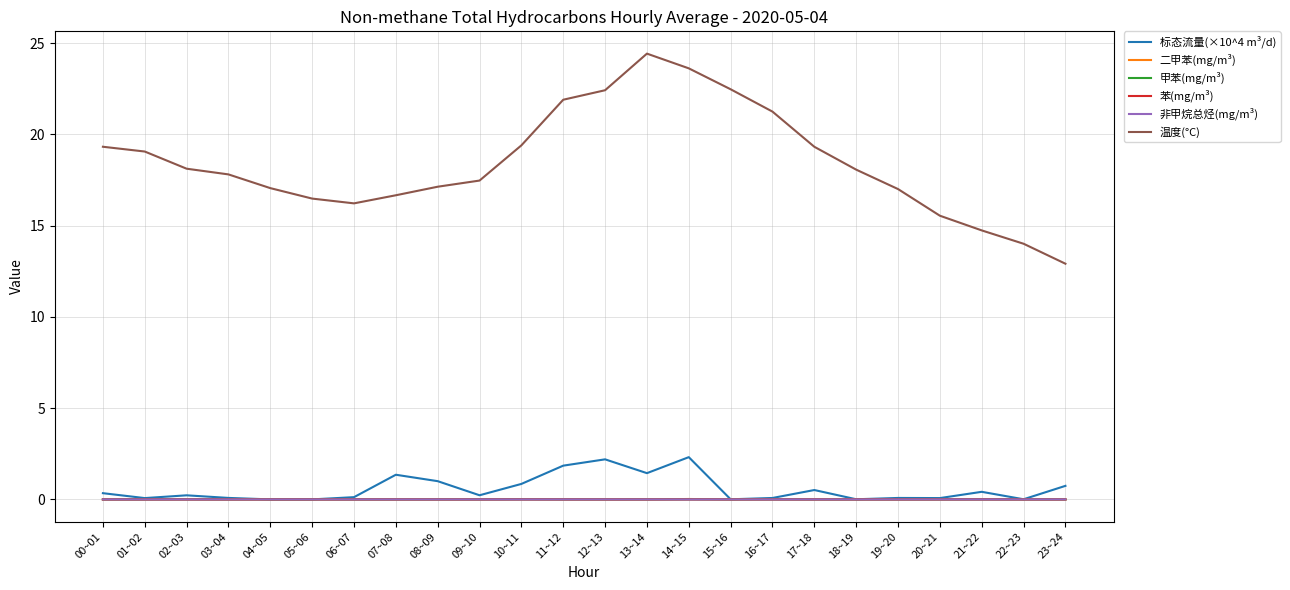

Between 08~09 and 10~11, which series saw the biggest shift?

温度(°C)